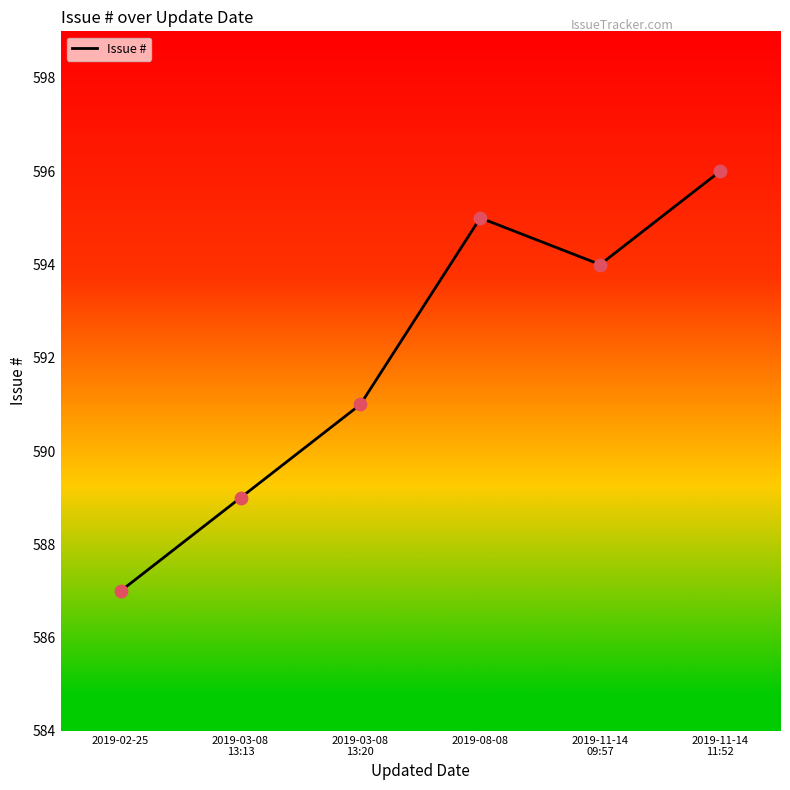

What is the change in value from 2019-08-08 to 2019-11-14
11:52?

+1